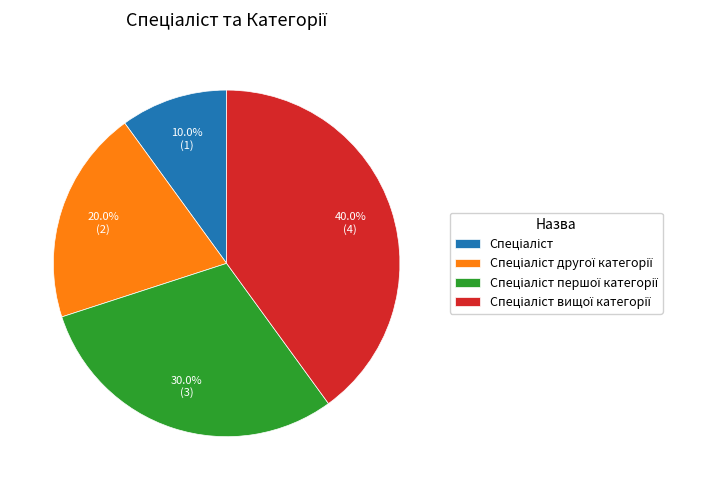

Does any single category account for the majority?

No